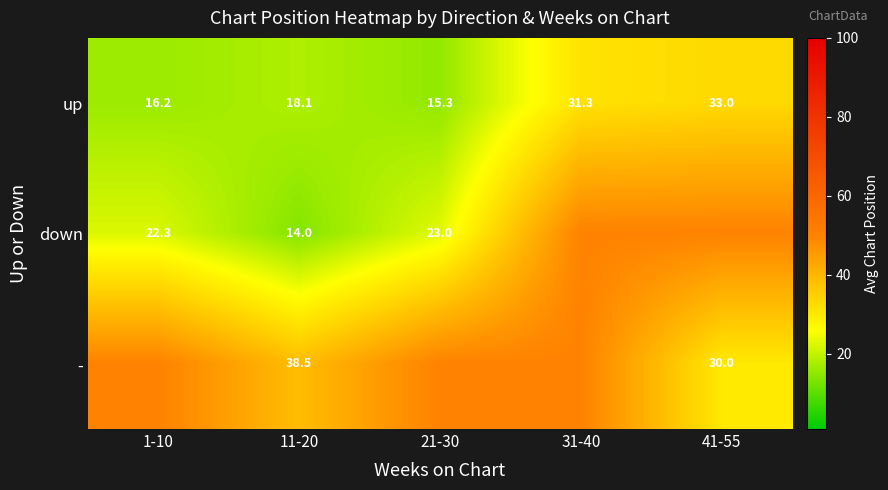

Is it true that up equals 31.3 at 31-40?

True